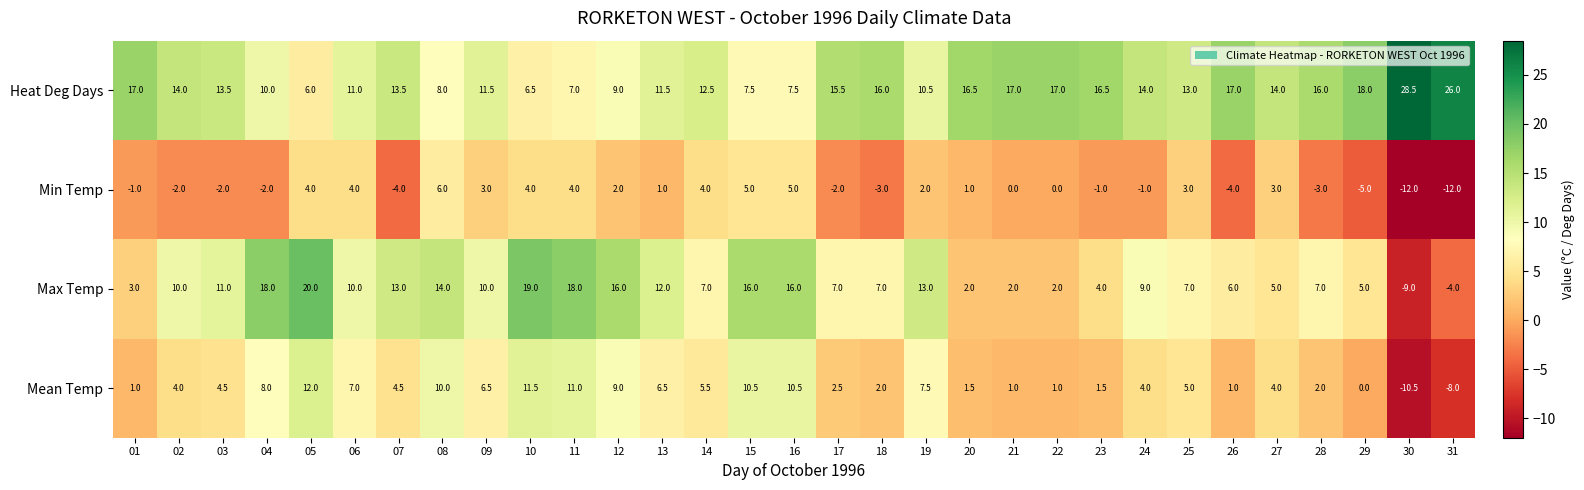

How many categories are shown in the chart?

31